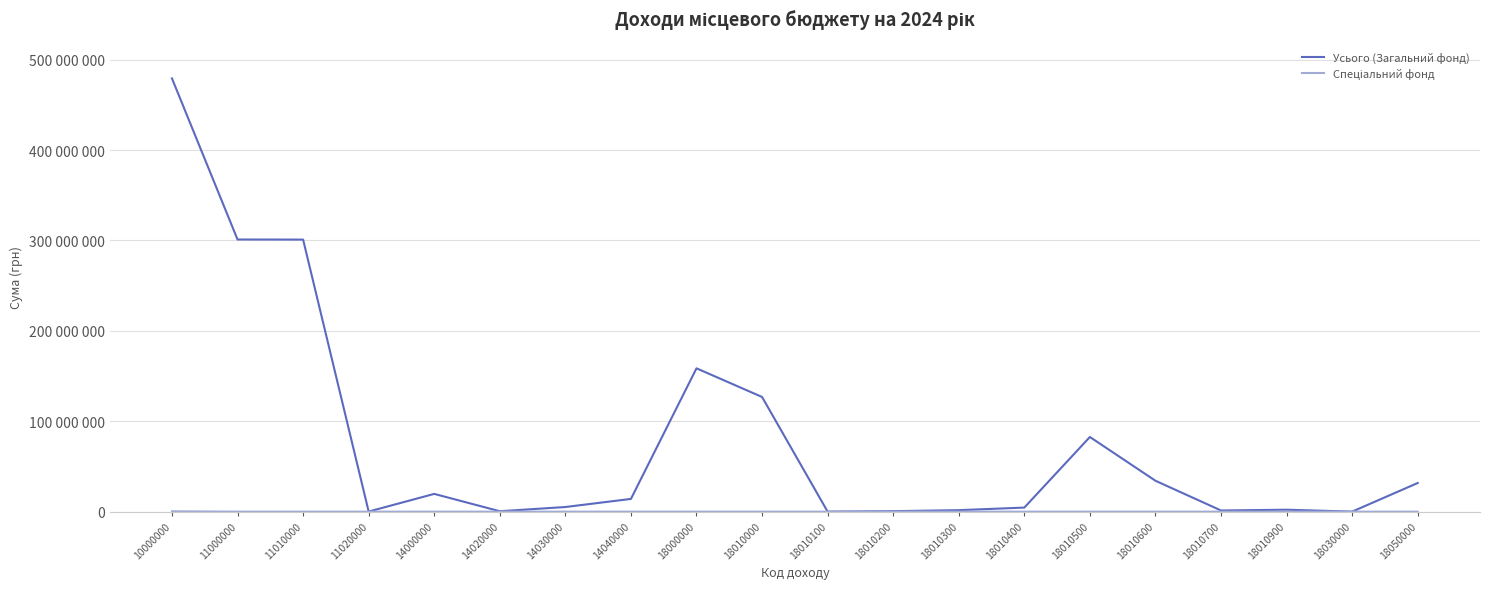

Reading left to right, what are all the values shown in this chart?

Усього (Загальний фонд): 479291416	301090216	300987916	102300	19638200	443200	5118800	14076200	158563000	126863100	17400	522000	1641500	4485800	82596100	34176000	1289300	2135000	20000	31679900
Спеціальний фонд: 359600	0	0	0	0	0	0	0	0	0	0	0	0	0	0	0	0	0	0	0